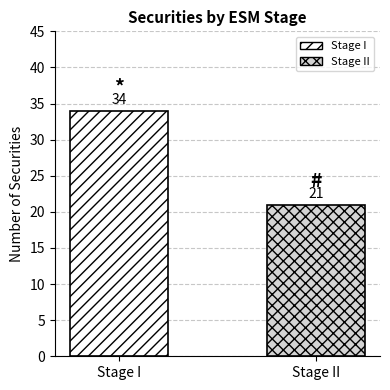

Which category has the lowest value across all series?

Stage II